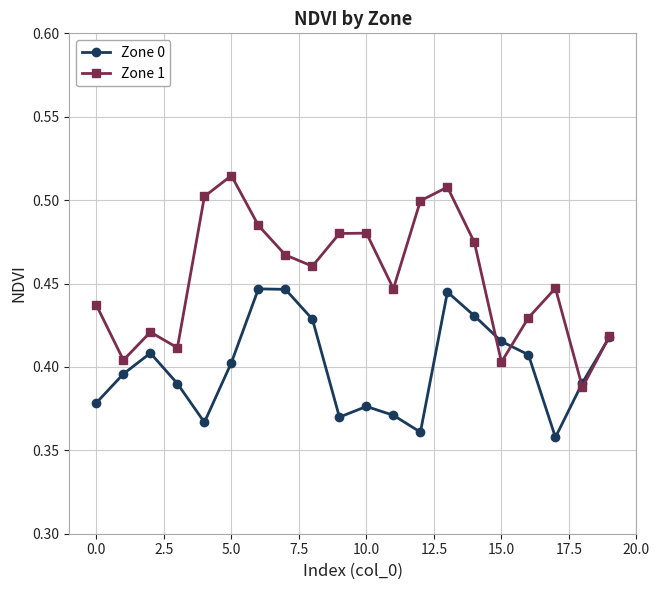

Which series has the widest spread of values?

Zone 1